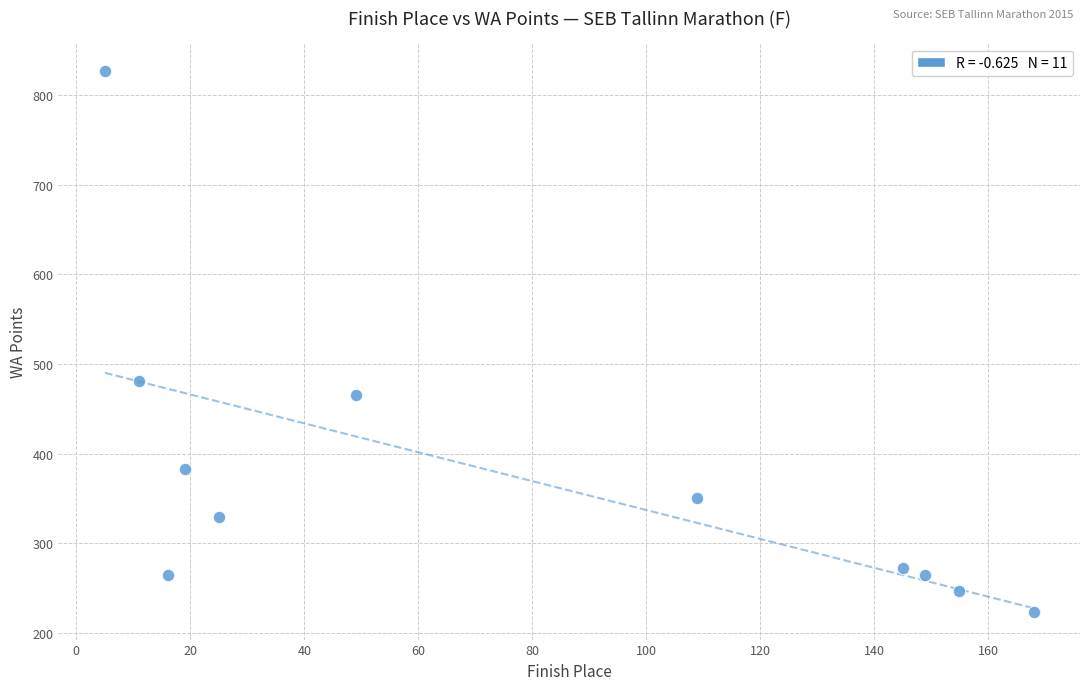

What is the range of Y values (max minus min)?

604